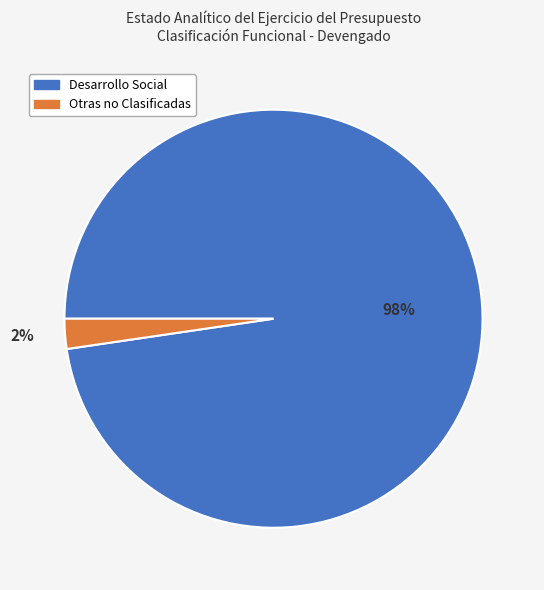

To the nearest percent, what is the average slice percentage?

50%